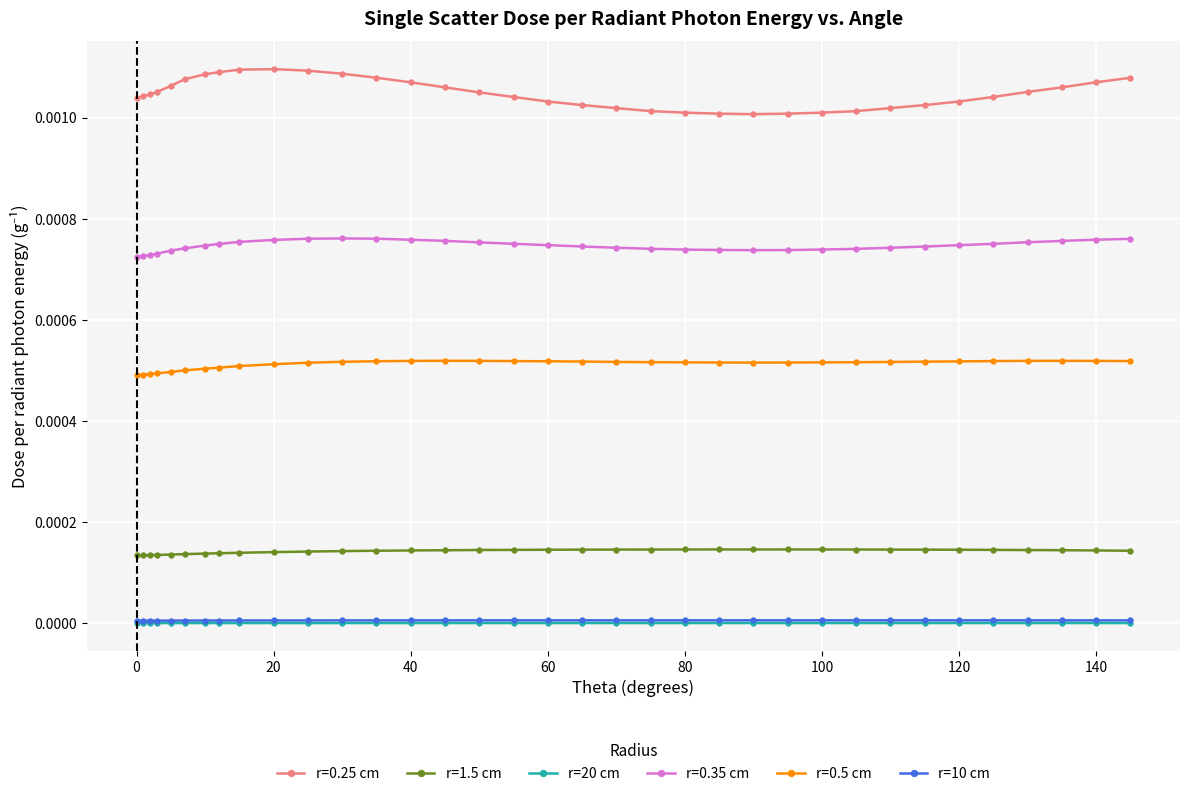

Which series has the largest total across all categories?

r=0.25 cm